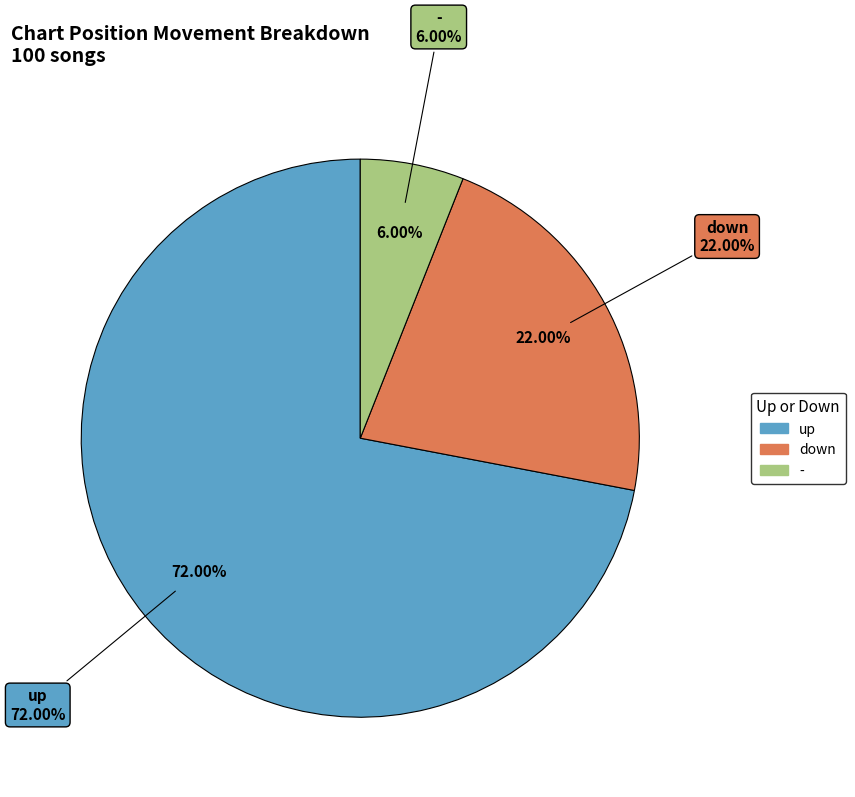

Does down represent more than half of the total?

No